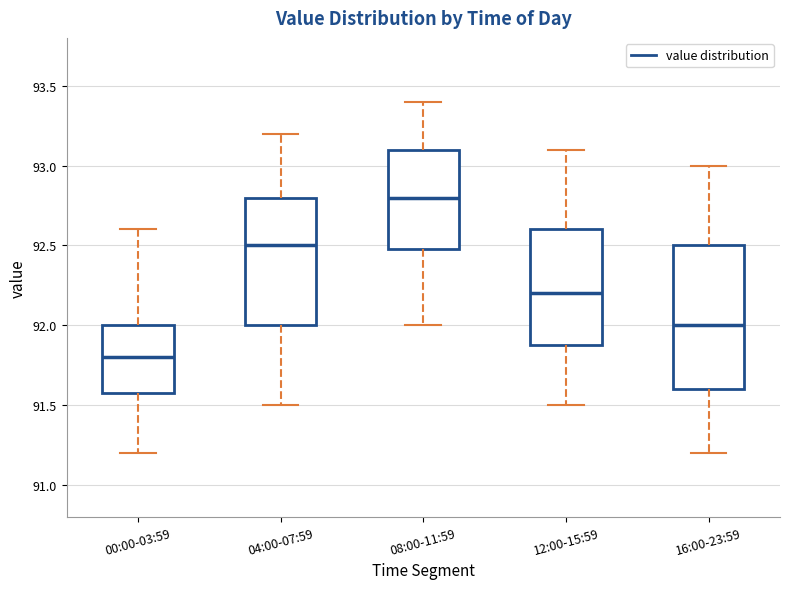

Reading left to right, read every box against the y-axis: the position of its median line, the range the box covers, and the ends of its whiskers. The values are not printed on the chart, so give them approximately, as read against the axis.

00:00-03:59: median 91.8, box 91.6 to 92.0, whiskers 91.2 to 92.6
04:00-07:59: median 92.5, box 92.0 to 92.8, whiskers 91.5 to 93.2
08:00-11:59: median 92.8, box 92.5 to 93.1, whiskers 92.0 to 93.4
12:00-15:59: median 92.2, box 91.9 to 92.6, whiskers 91.5 to 93.1
16:00-23:59: median 92.0, box 91.6 to 92.5, whiskers 91.2 to 93.0